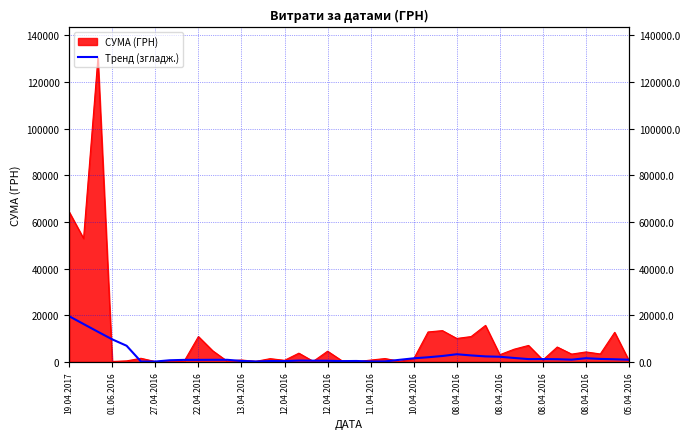

The chart shows a value of 252.8 at 13.04.2016. True or false?

False